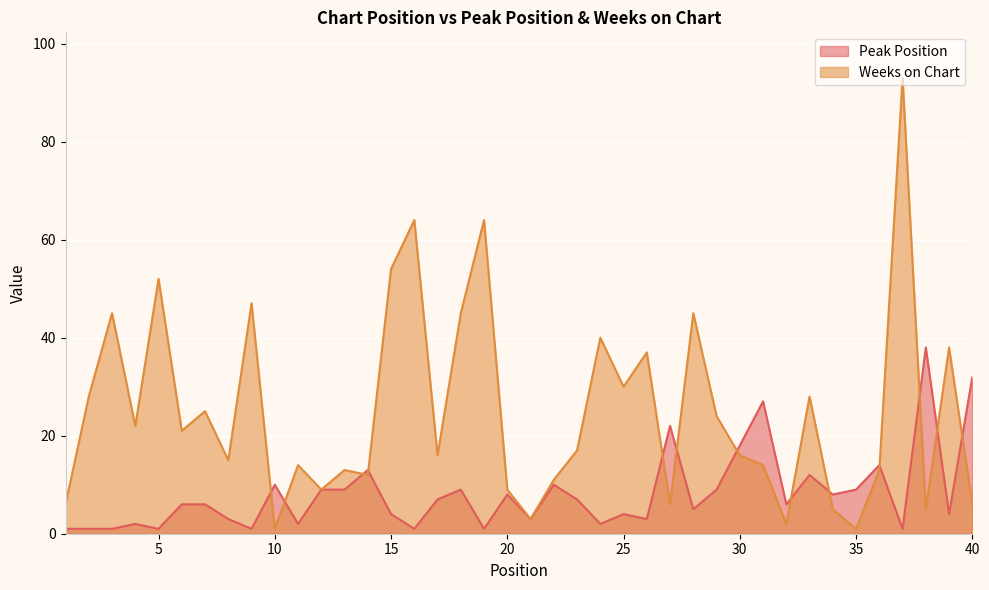

At which category does Weeks on Chart reach its first local valley?

4